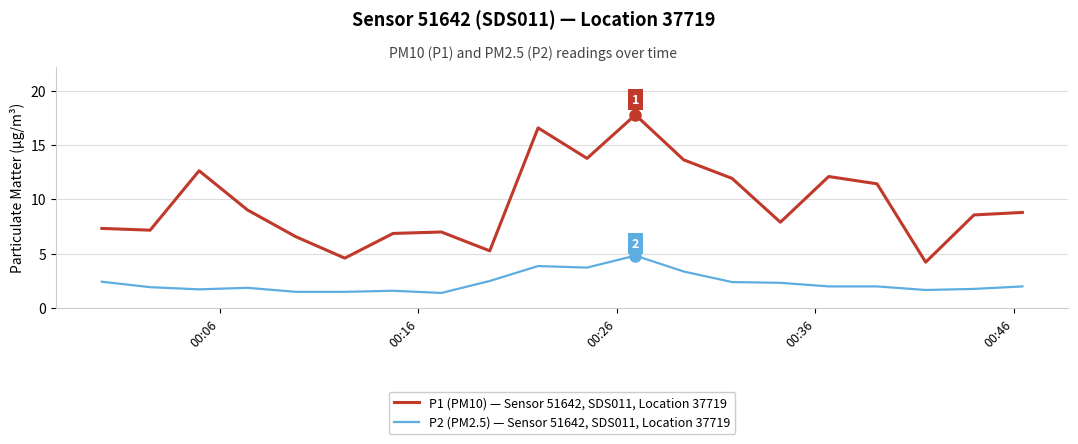

What is the greatest value displayed?

17.8